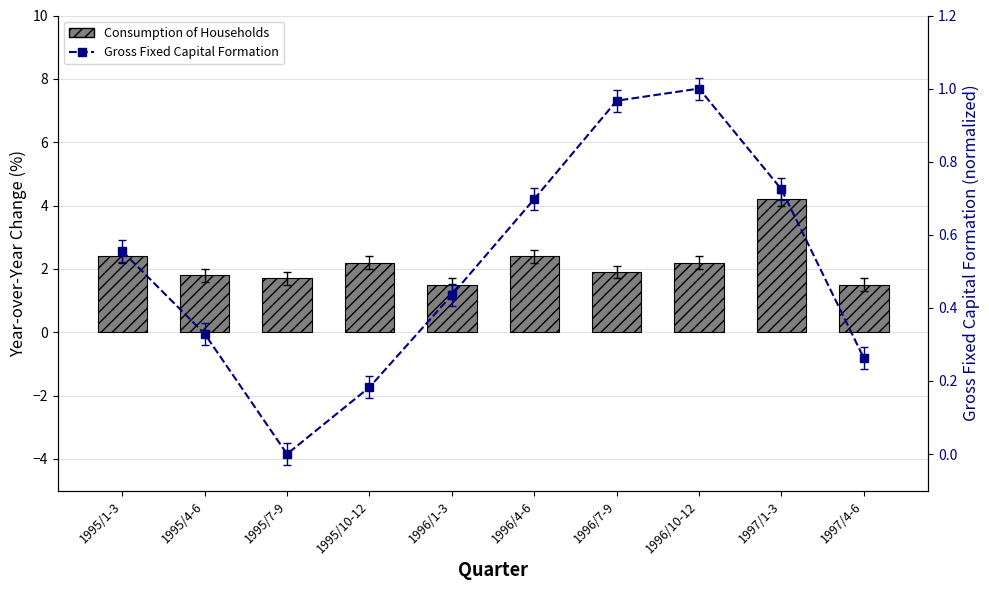

True or false: Gross Fixed Capital Formation (norm.) has a value of 0.1 at 1995/10-12.

False